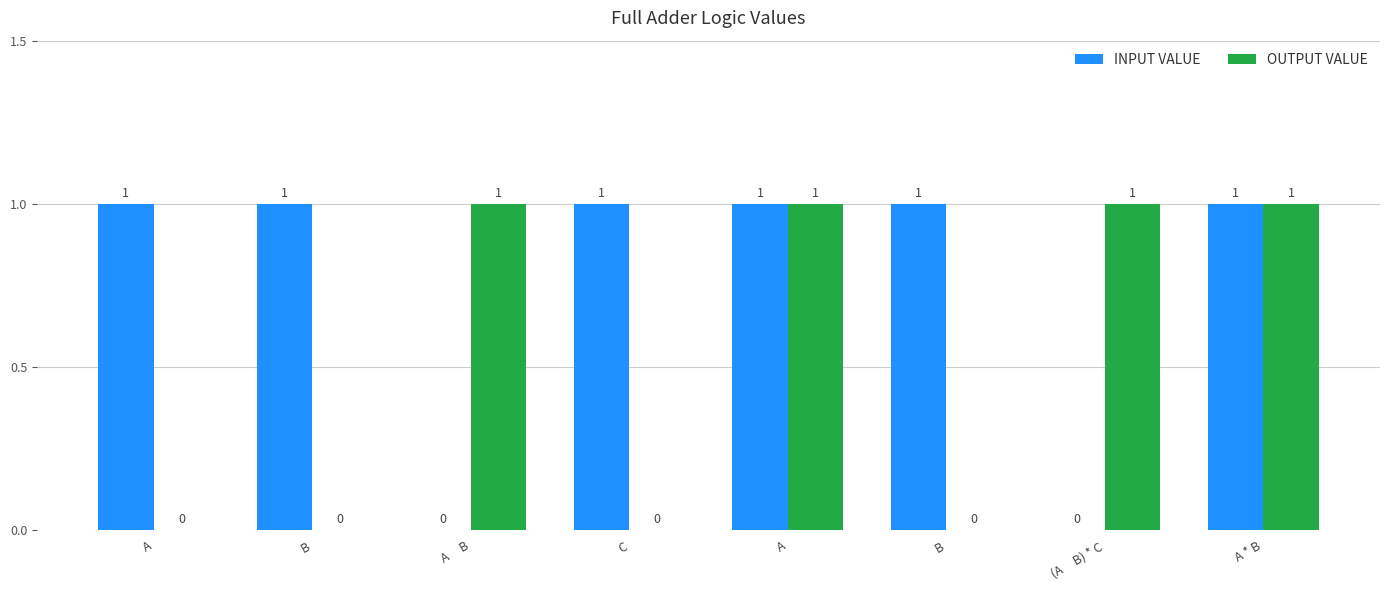

What are all the series names shown in the legend?

INPUT VALUE, OUTPUT VALUE